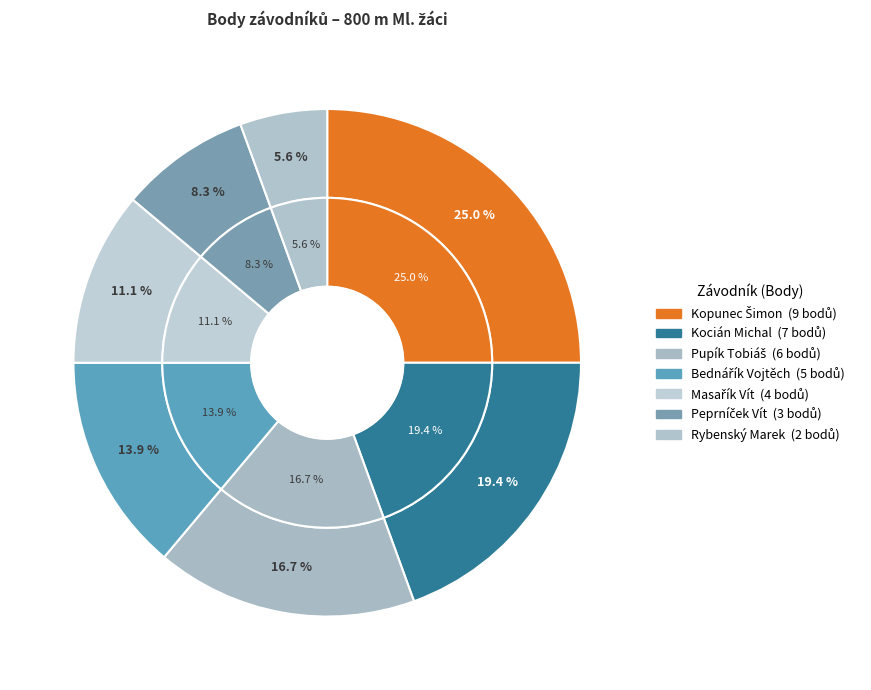

To the nearest percent, what is the difference between the largest and smallest slice percentages?

19%